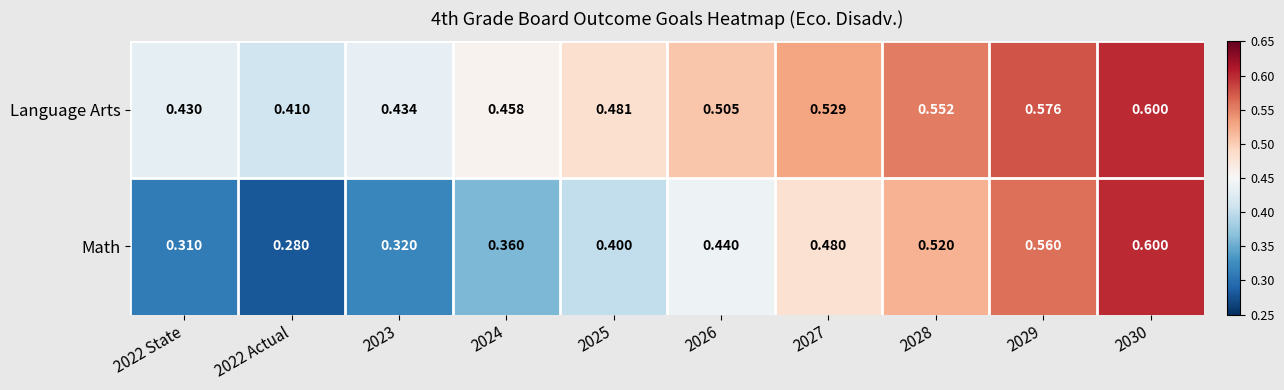

Which series changed the most between 2027 and 2029?

Math